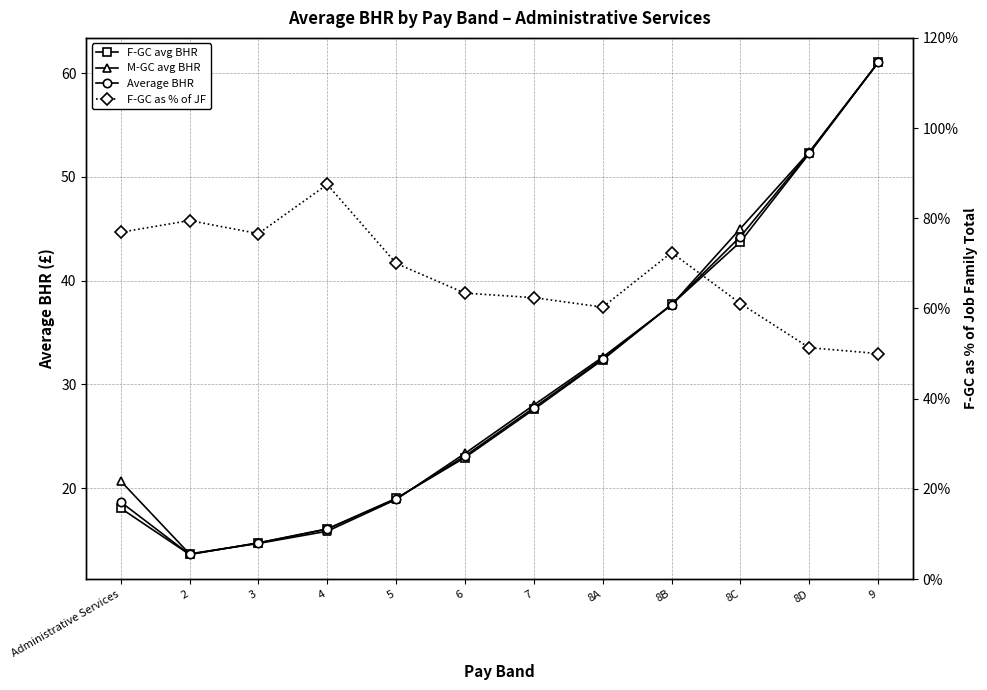

How many categories are shown in the chart?

12